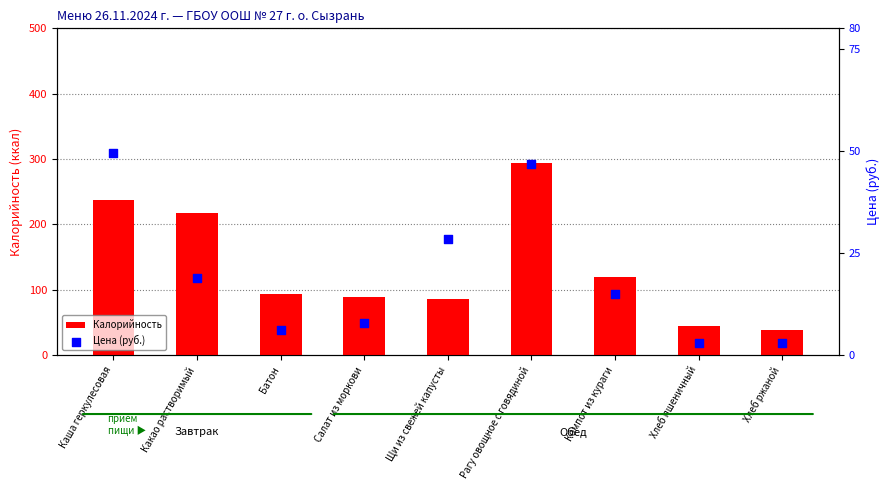

Which series reaches the maximum Y coordinate?

Калорийность